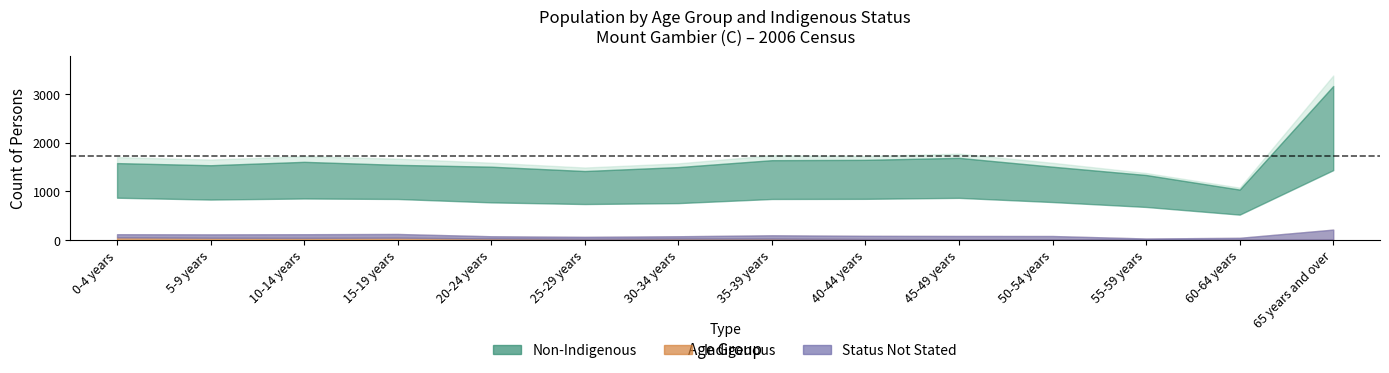

What is the spread (max minus min) of values at 10-14 years?

1680